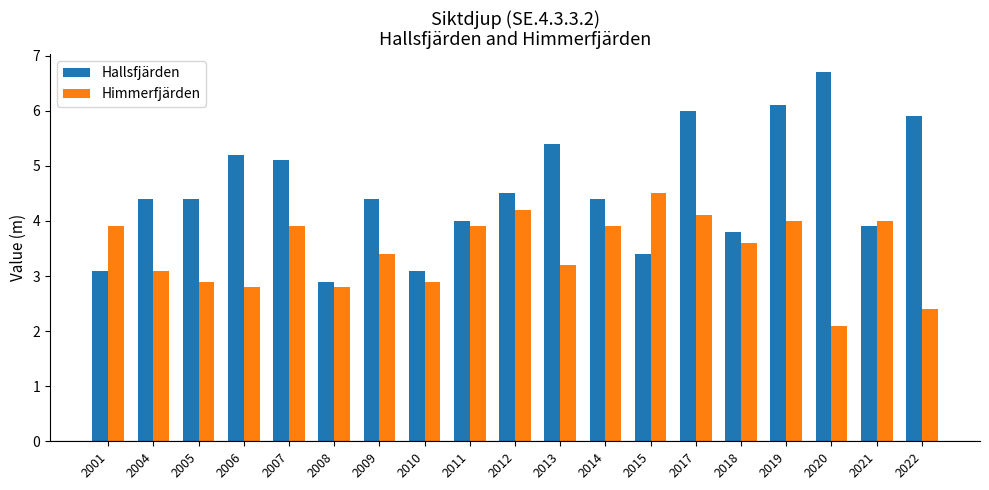

What is the value of the Himmerfjärden bar at the 1st from the left?

3.9